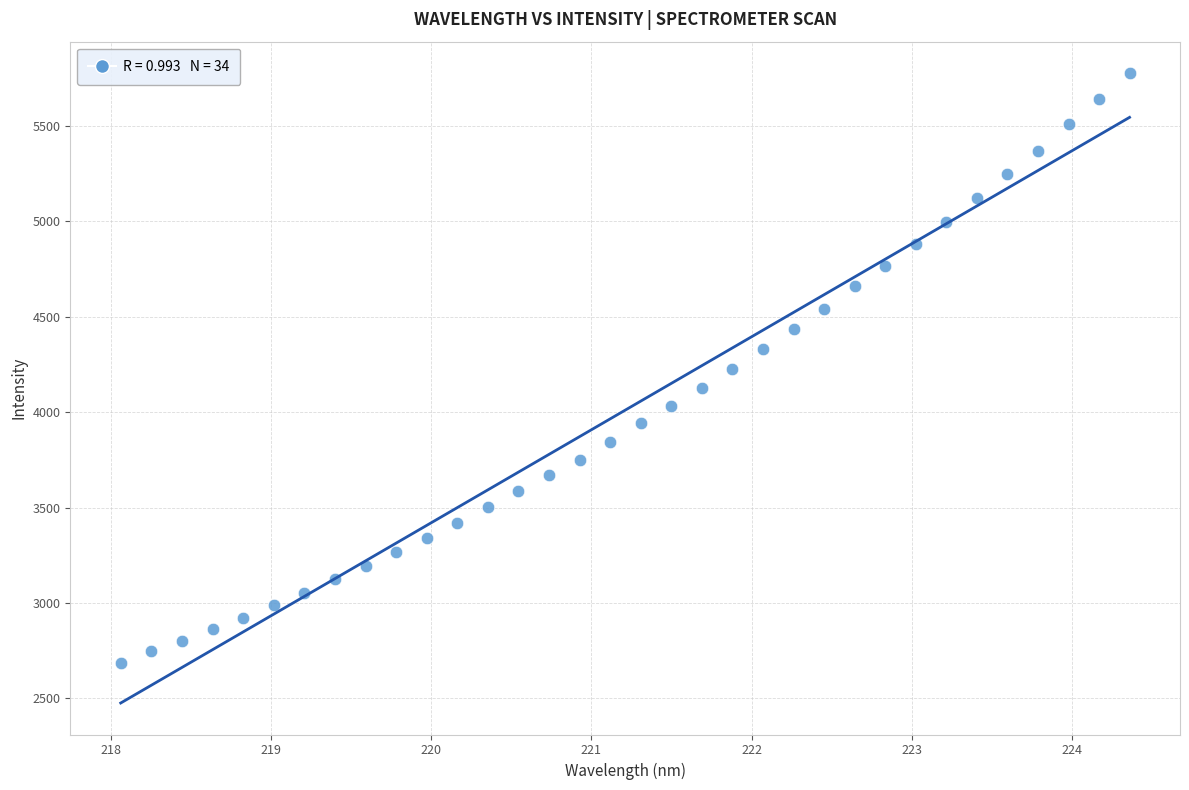

What is the range of Y values (max minus min)?

3090.8